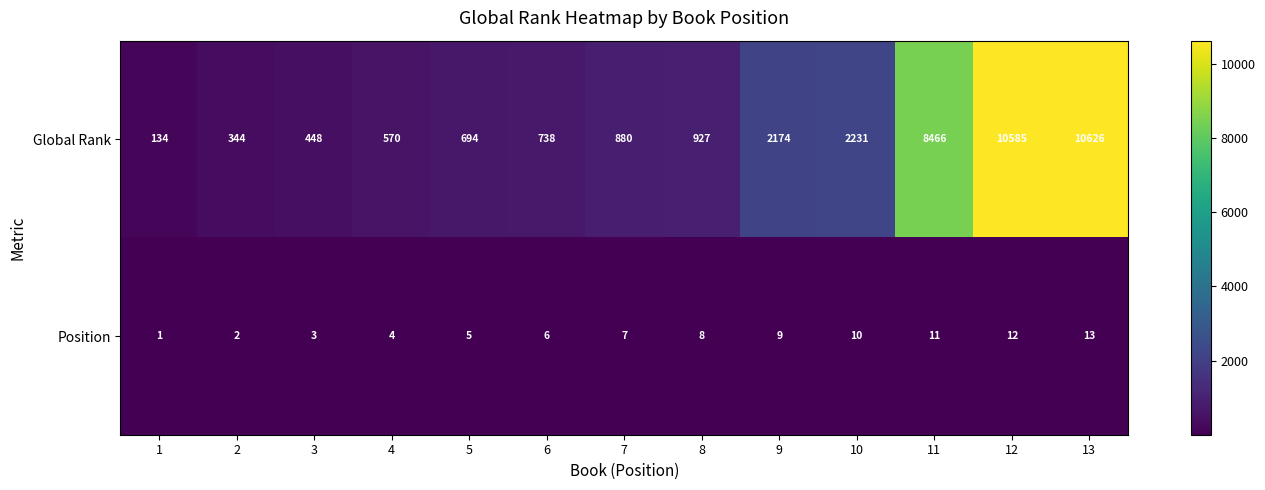

Which series has the largest range (max minus min)?

Global Rank